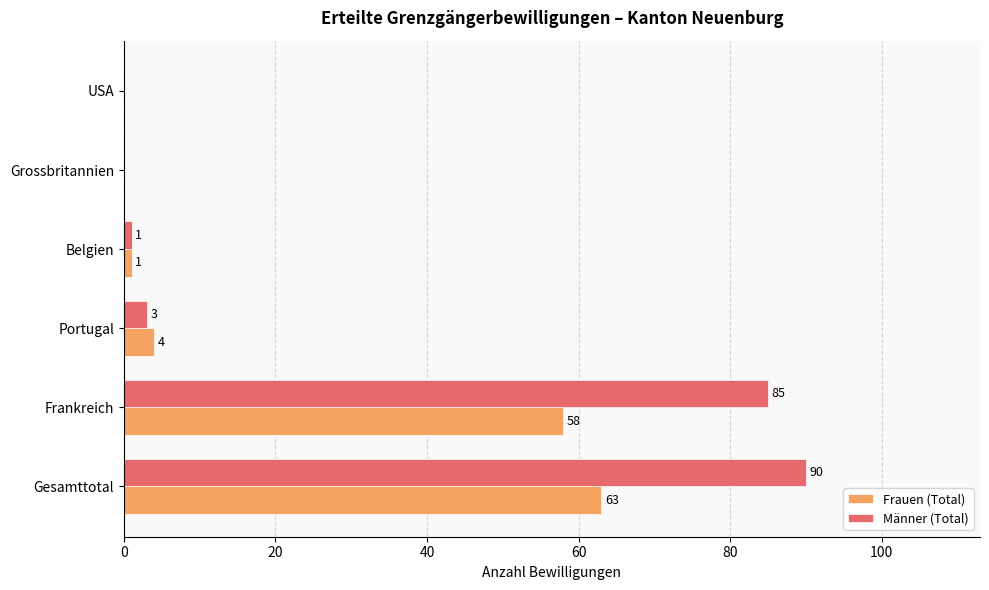

At which label does Männer (Total) reach its peak?

Gesamttotal